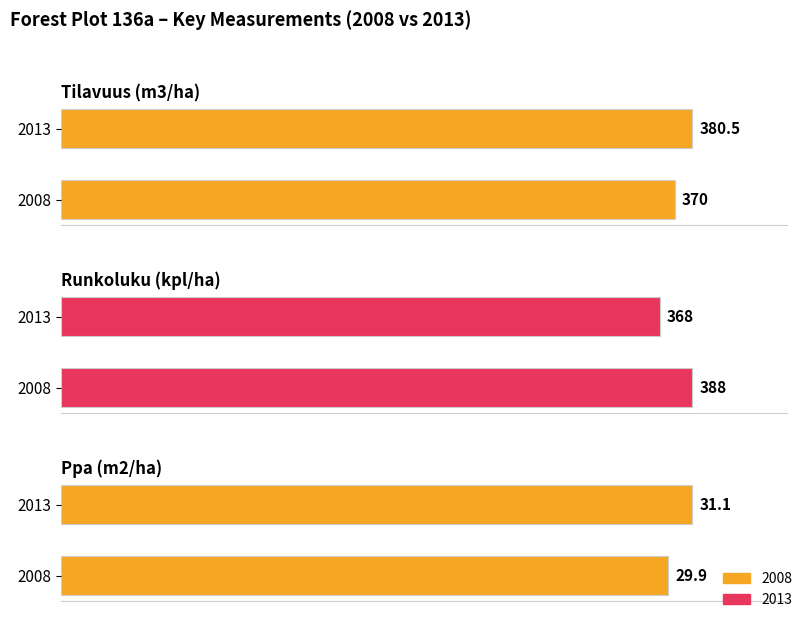

How many values in the Tilavuus (m3/ha) series exceed 380?

1